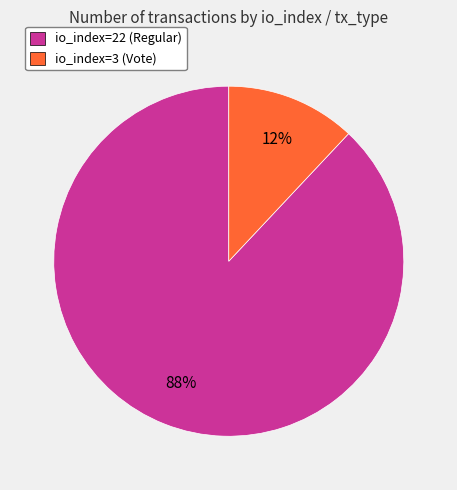

What is the largest slice in the pie chart?

io_index=22 (Regular)